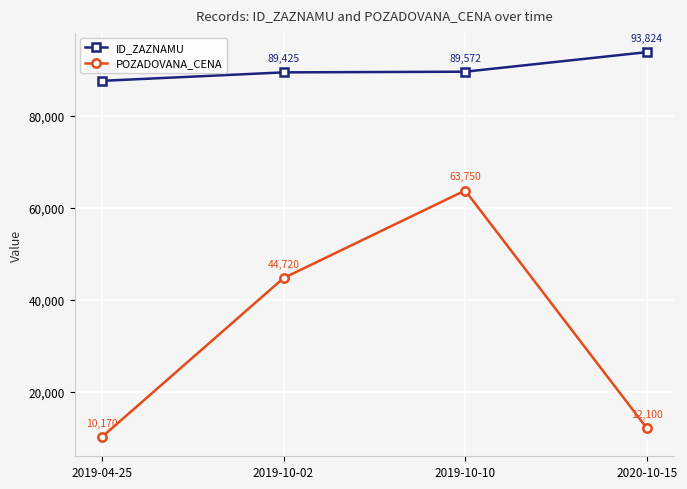

List the series in order of their overall mean, lowest first.

POZADOVANA_CENA, ID_ZAZNAMU